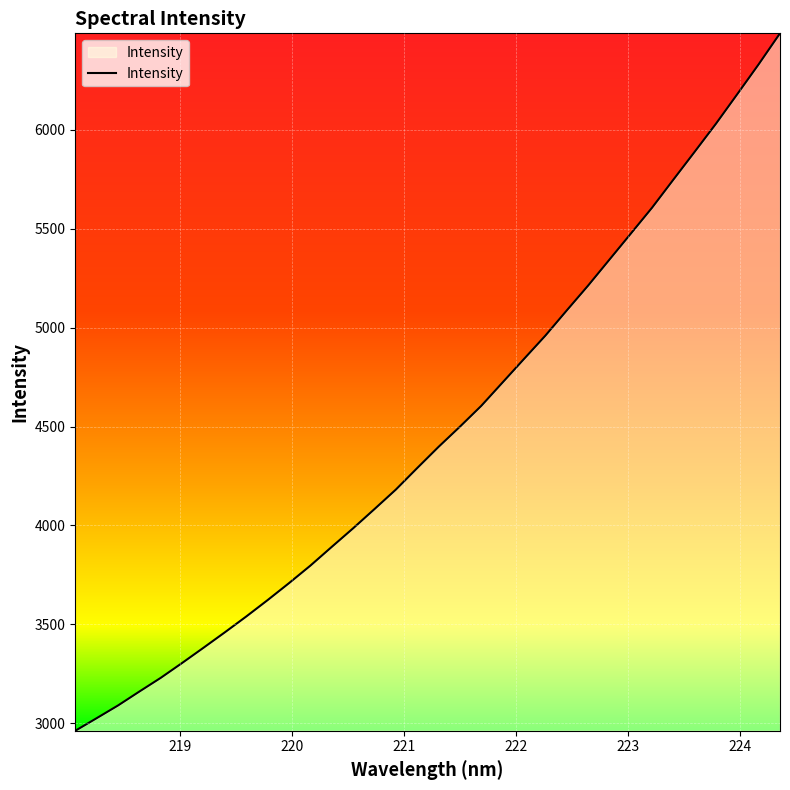

What is the maximum value shown in the chart?

6488.8